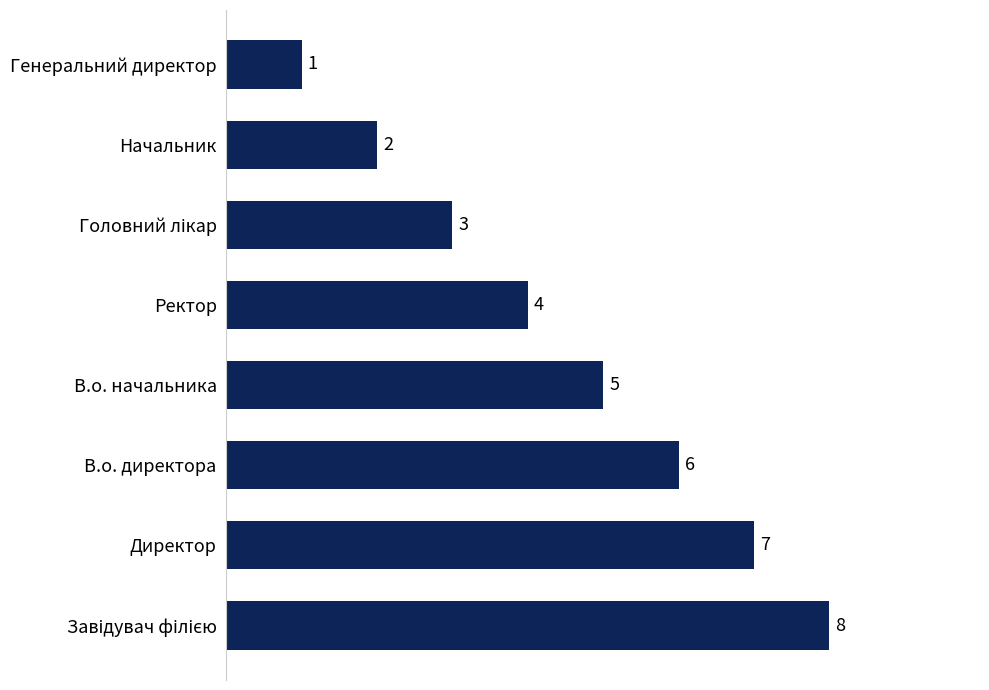

What is the difference between the maximum and minimum values?

7